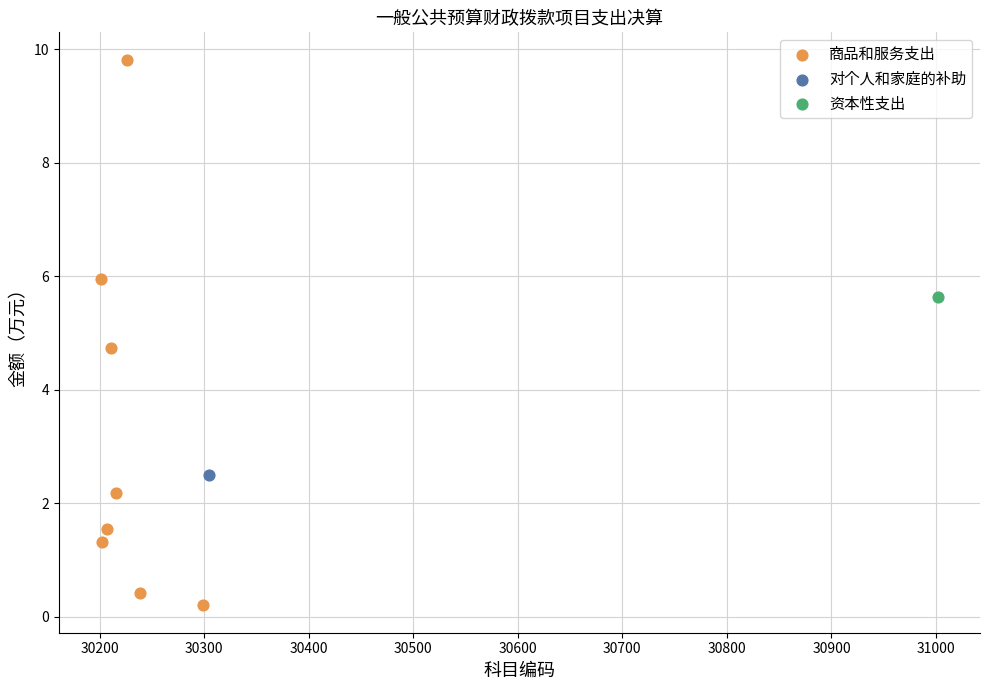

What are all the series names shown in the legend?

商品和服务支出, 对个人和家庭的补助, 资本性支出